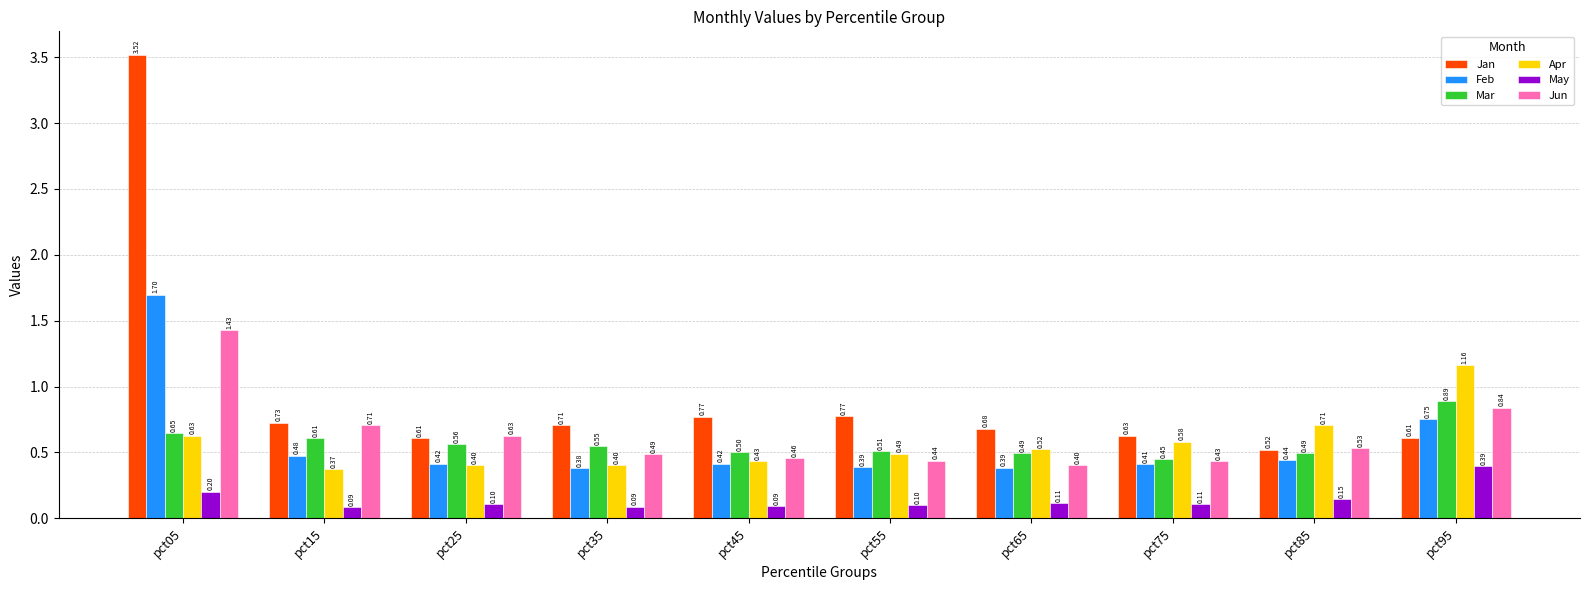

Between pct15 and pct25, which series saw the biggest shift?

Jan